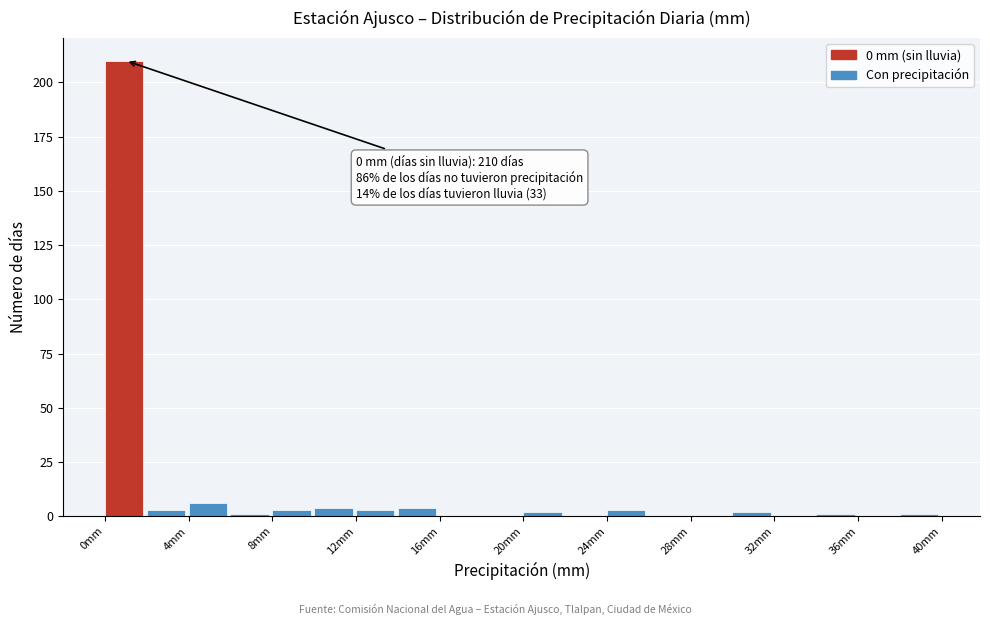

Which range on the x-axis has the tallest bar?

0 to 2